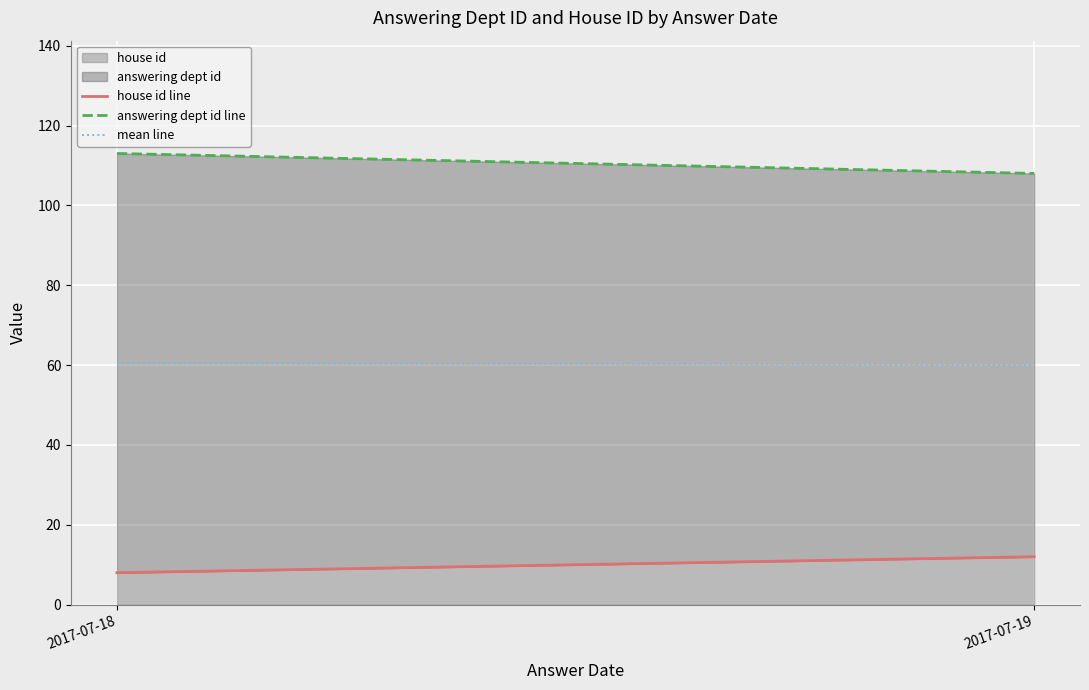

Reading right to left, transcribe all the data shown in this chart.

house id line: 12.0	8.0
answering dept id line: 108.0	113.0
mean line: 60.0	60.5